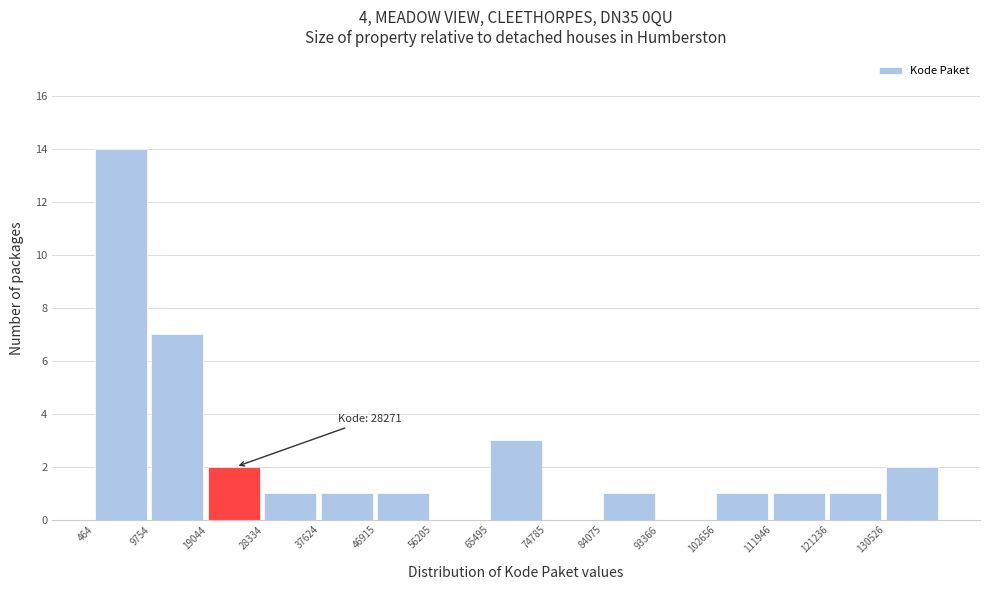

Which range on the x-axis has the tallest bar?

0 to 10000